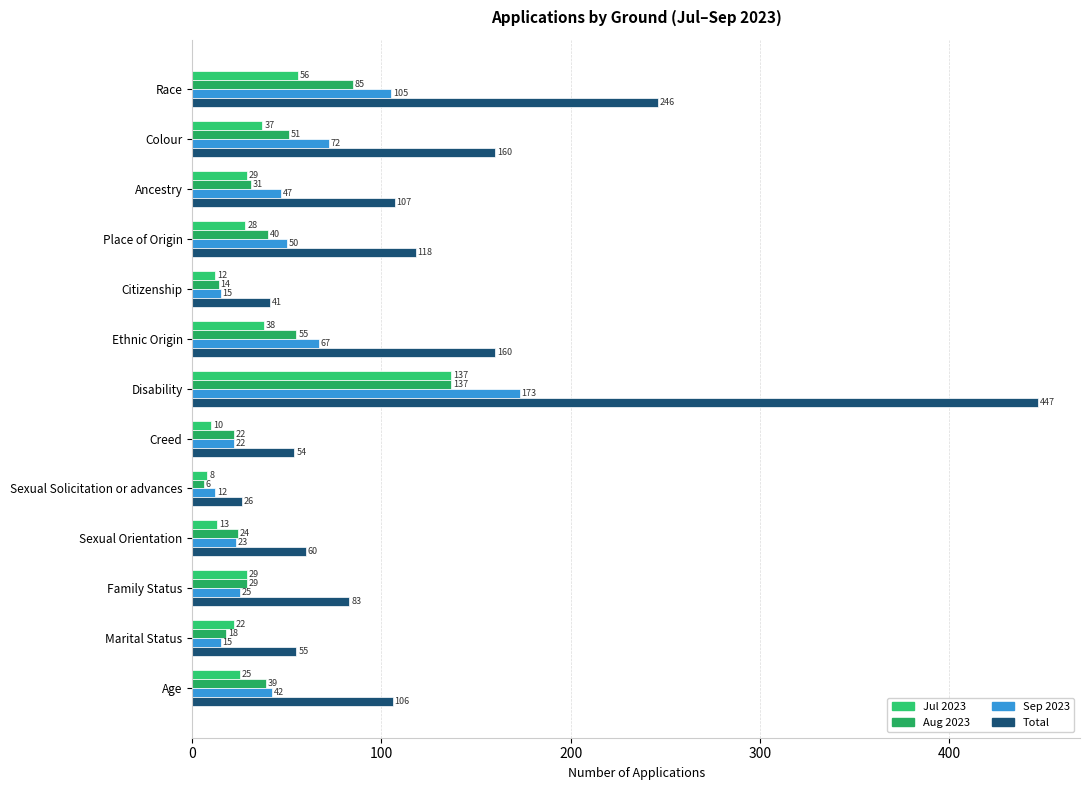

Which series has the widest spread of values?

Total